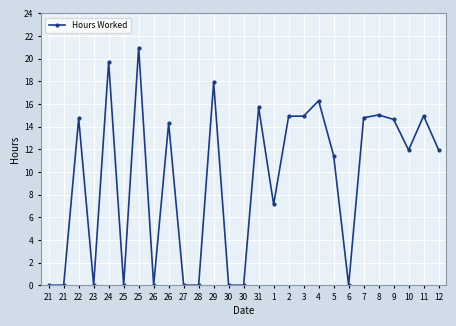

How many points are lower than both their immediate neighbors (excluding endpoints)?

6